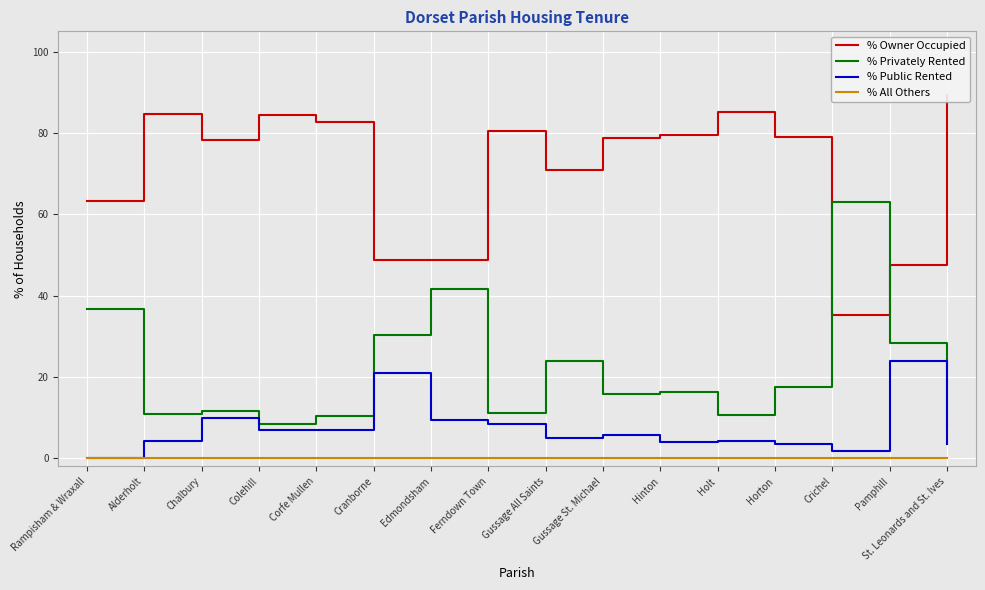

At how many categories does at least one series exceed 35?

16